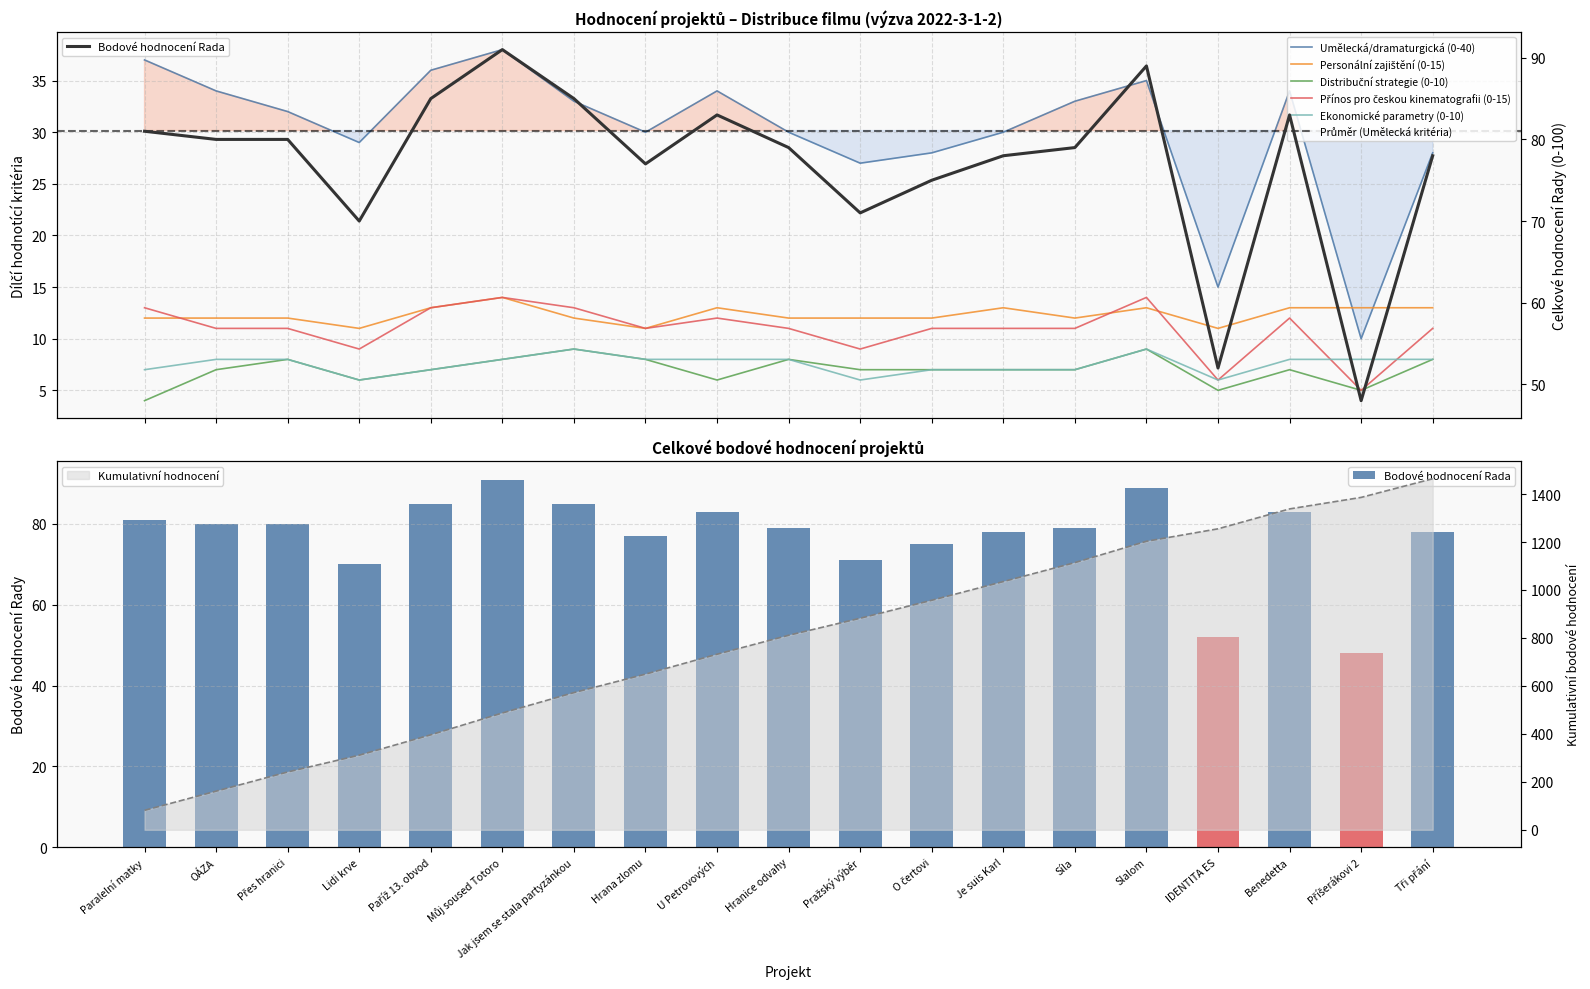

Rank the series by their maximum value, from highest to lowest.

Bodové hodnocení Rada, Umělecká/dramaturgická (0-40), Personální zajištění (0-15), Přínos pro českou kinematografii (0-15), Distribuční strategie (0-10), Ekonomické parametry (0-10)